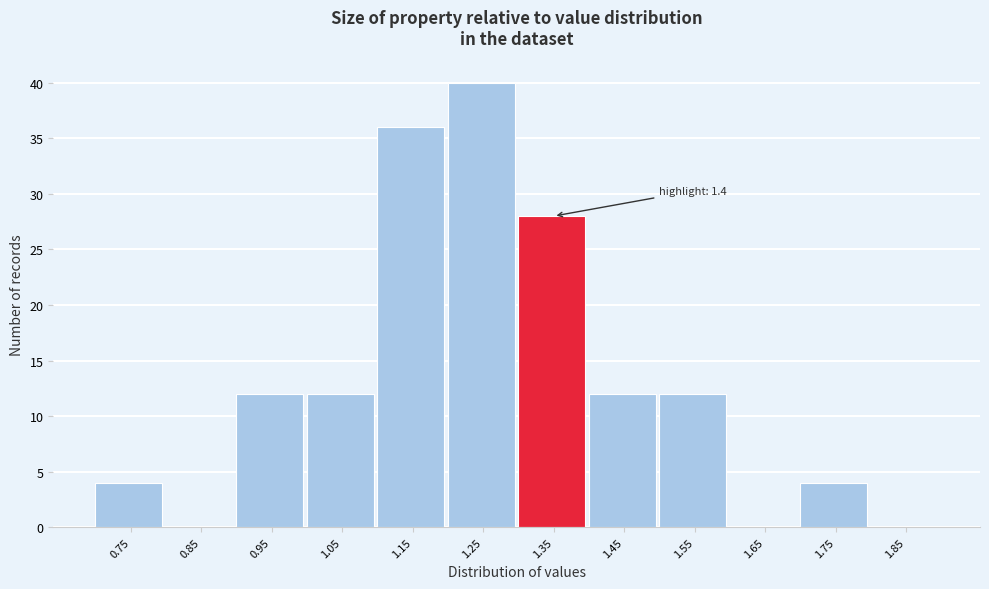

Reading left to right, list all the values displayed in this chart.

0.75=4	0.85=0	0.95=12	1.05=12	1.15=36	1.25=40	1.35=28	1.45=12	1.55=12	1.65=0	1.75=4	1.85=0